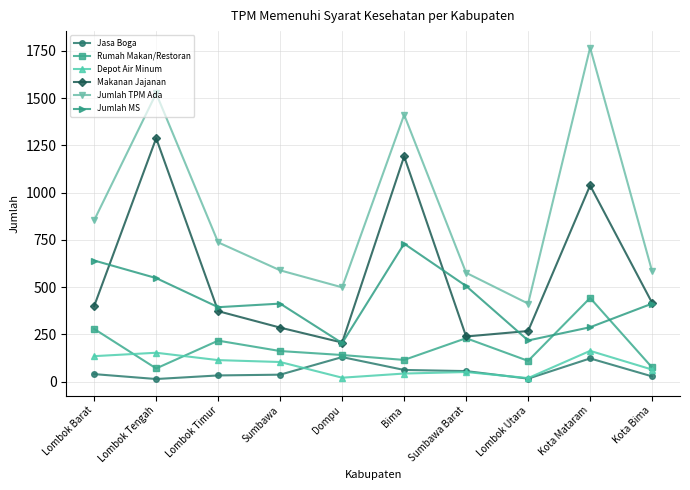

In Depot Air Minum, how many points are higher than both neighbors (excluding endpoints)?

3